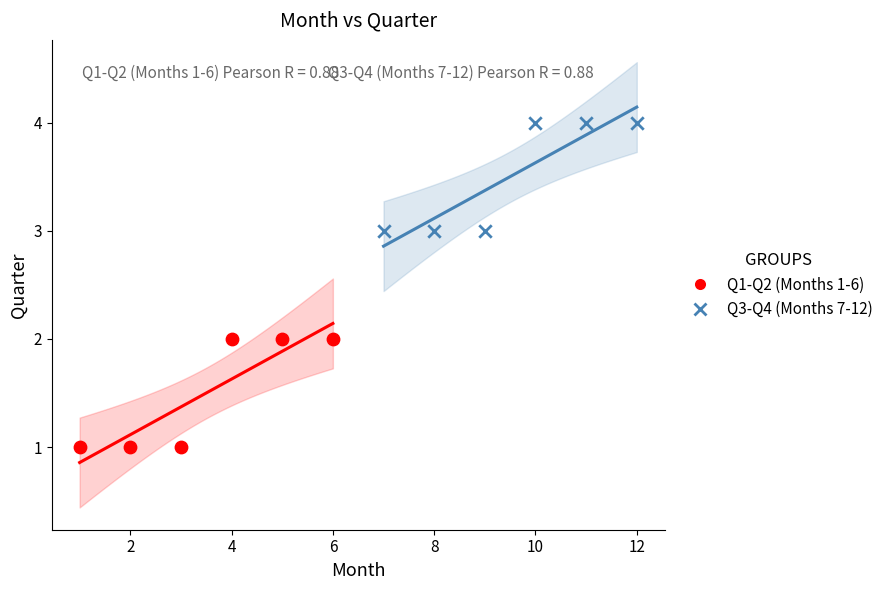

Which series reaches the maximum Y coordinate?

Q3-Q4 (Months 7-12)